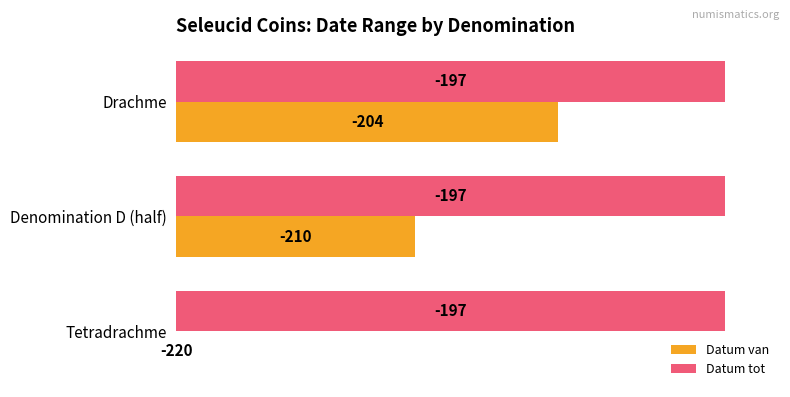

What are all the series names shown in the legend?

Datum van, Datum tot